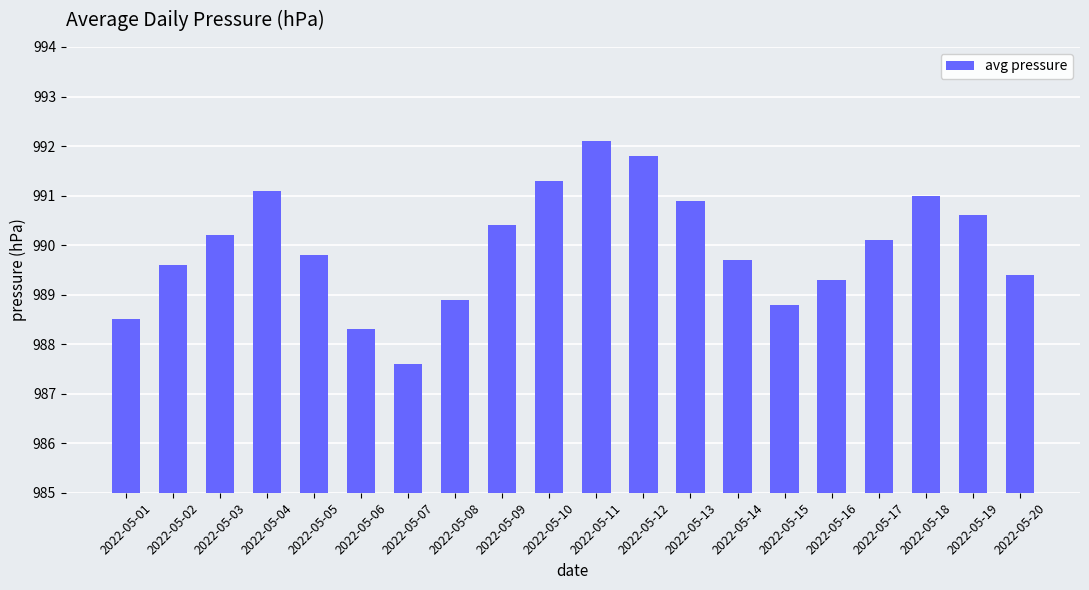

Where is the data nearest to the value 989?

2022-05-08